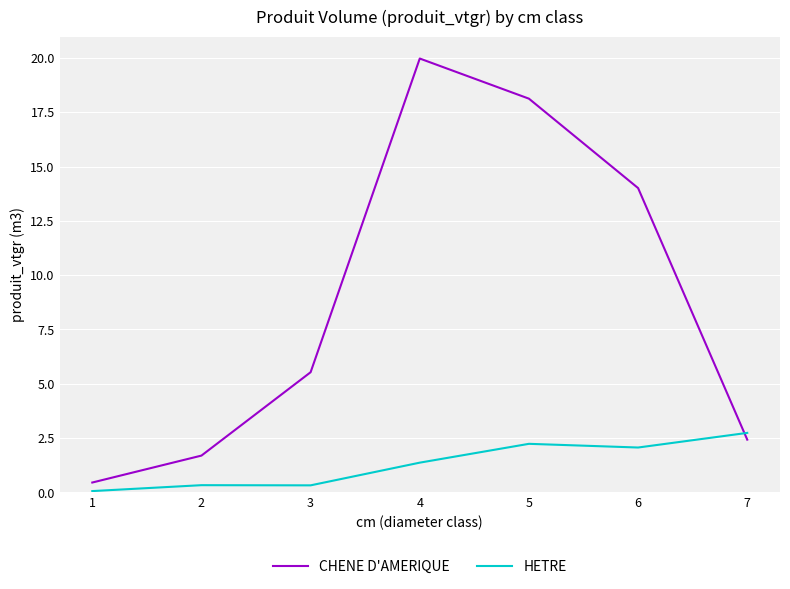

What is the smallest value displayed?

0.1